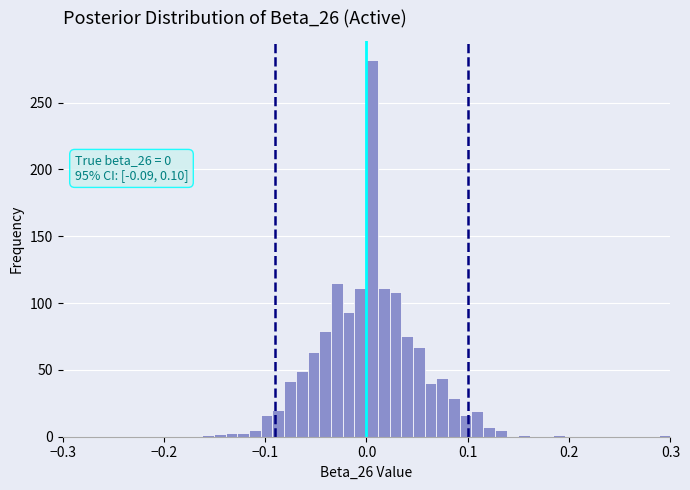

Around what value on the x-axis is the tallest bar? Give the approximate position of its centre, as read against the axis.

0.01